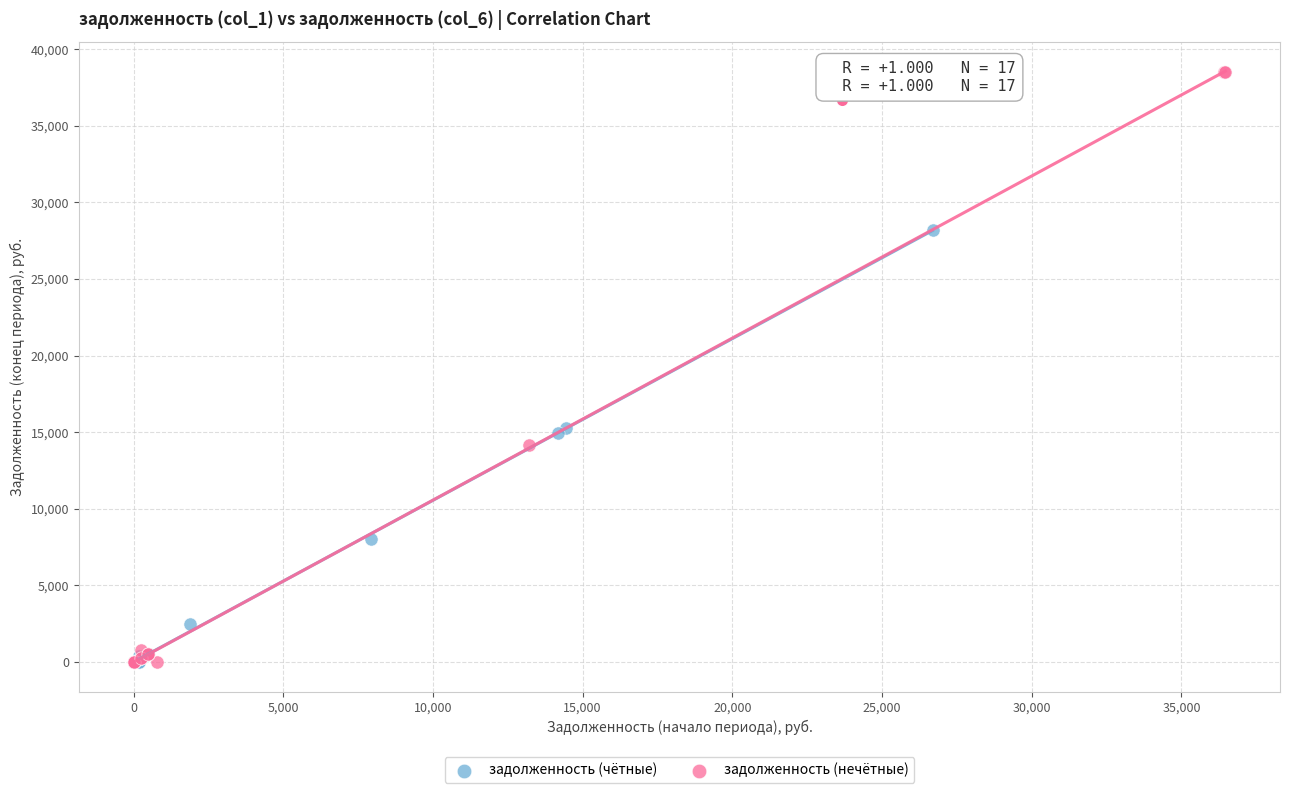

What are all the series names shown in the legend?

задолженность (чётные), задолженность (нечётные)